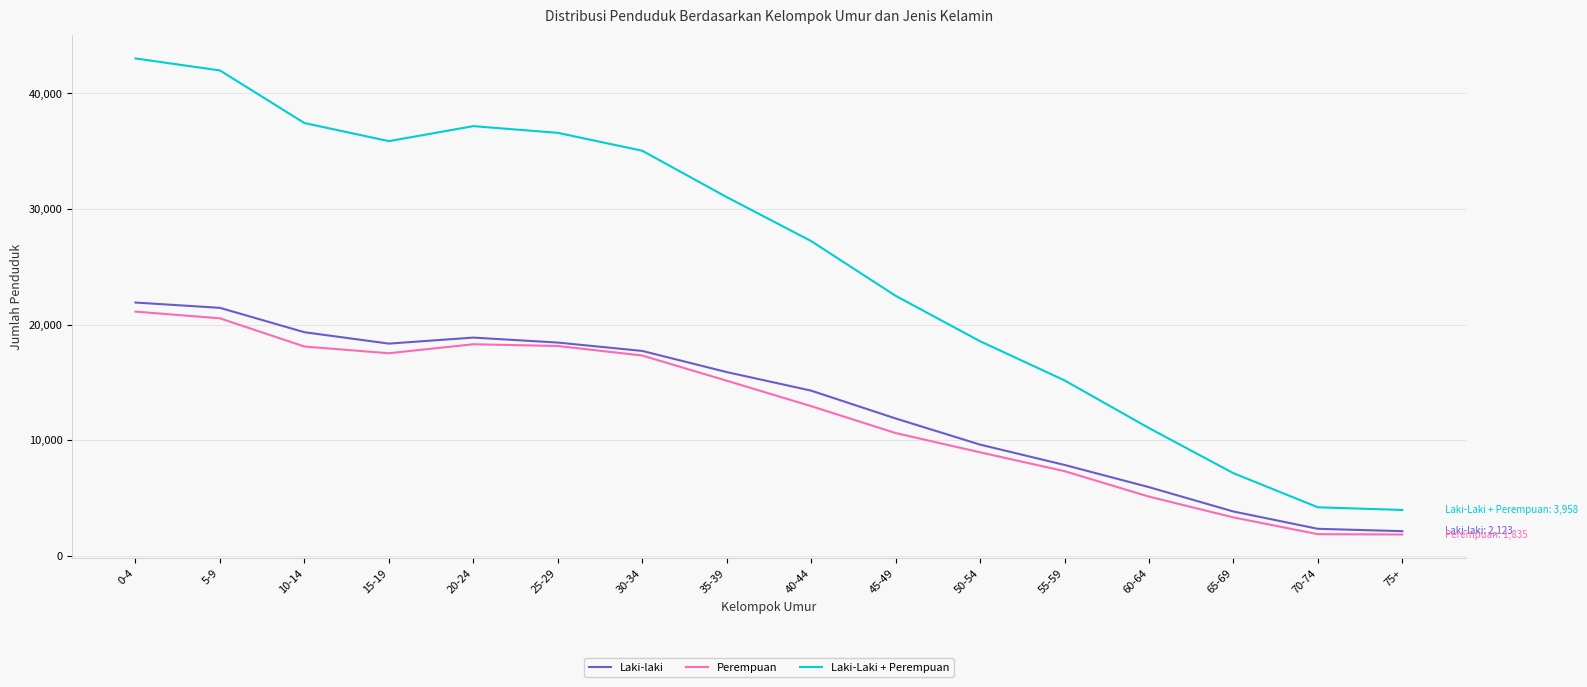

Between 30-34 and 45-49, which series saw the biggest shift?

Laki-Laki + Perempuan